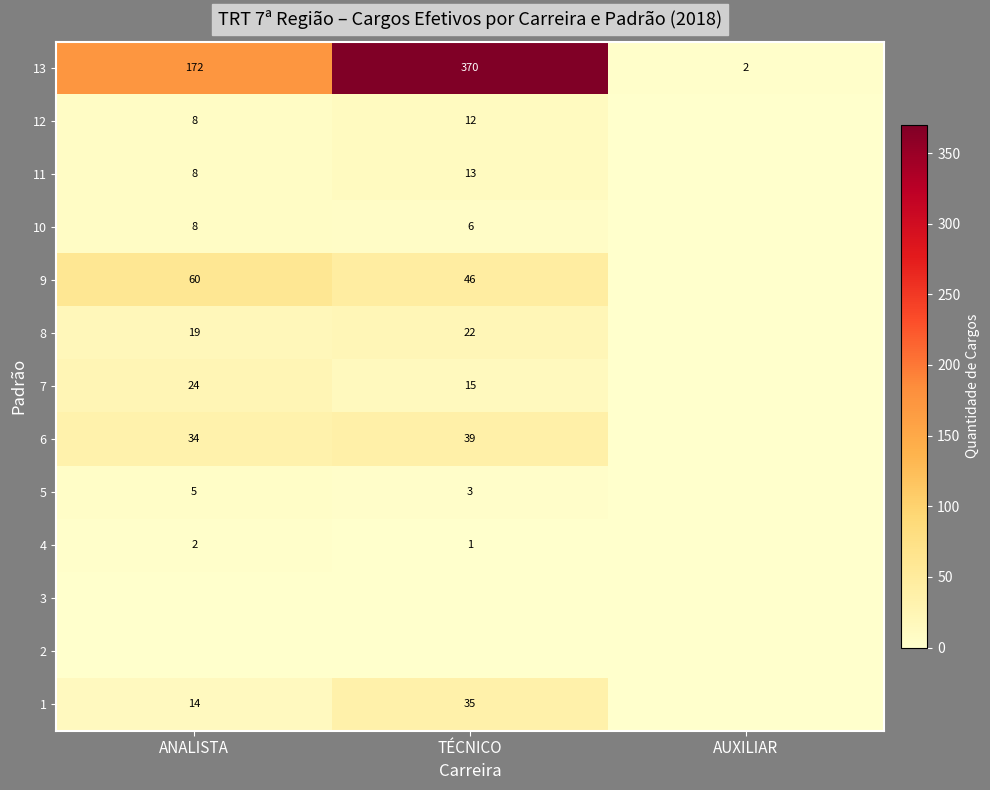

What is the maximum value shown in the chart?

370